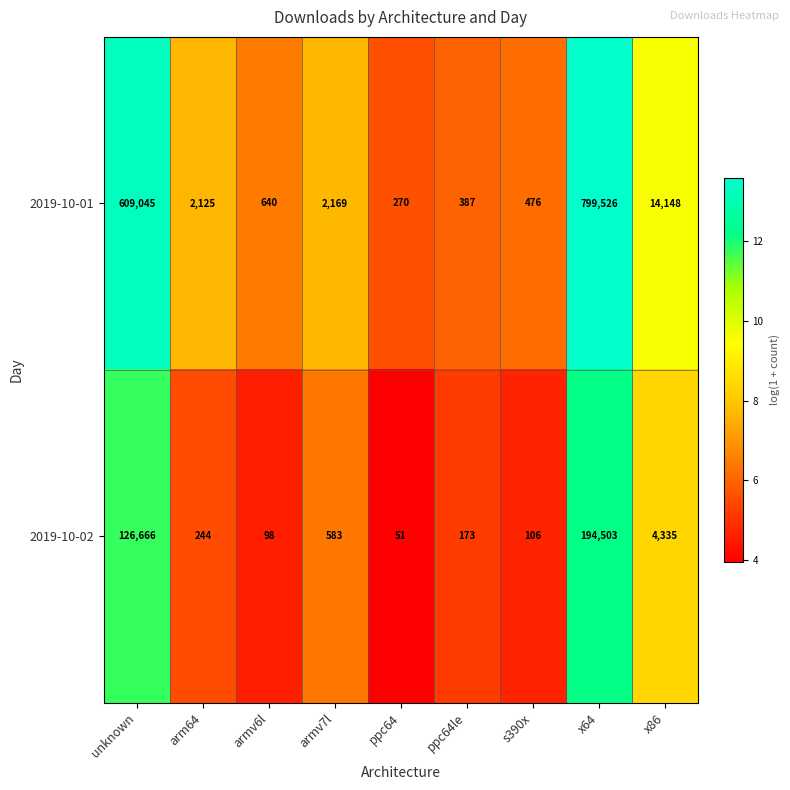

At which label is 2019-10-01 closest to 399898?

unknown